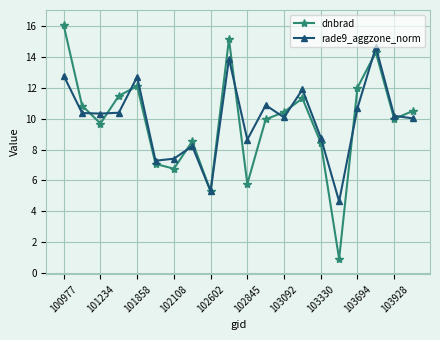

What is the value of the rade9_aggzone_norm point at the 18th from the left?

14.6